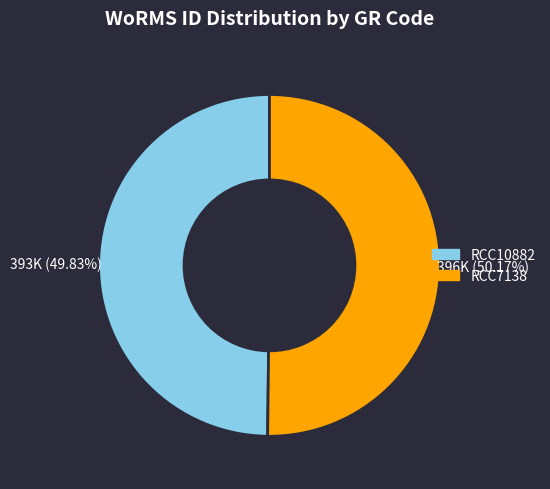

Is there a majority slice in this chart?

Yes